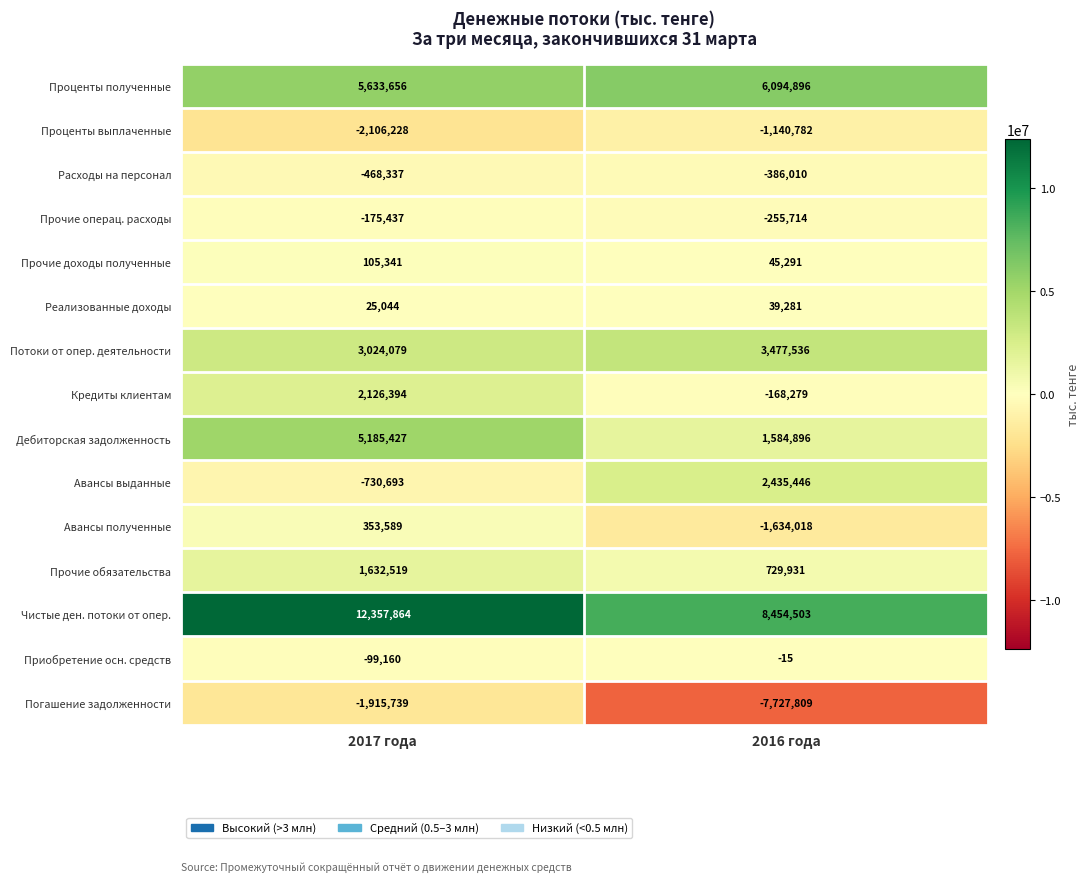

The Чистые ден. потоки от опер. series shows 12357864 at 2017 года. True or false?

True